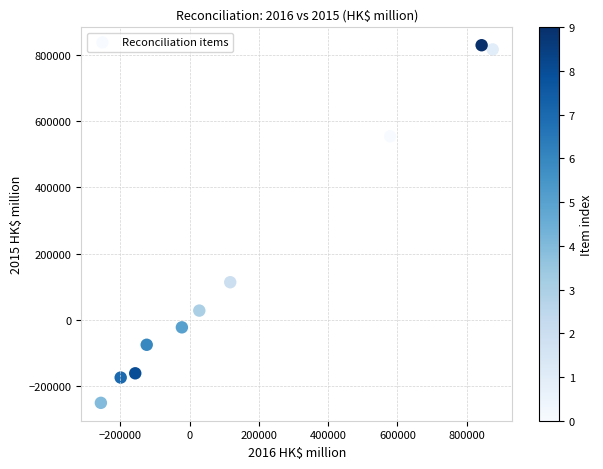

What is the average Y value?

165703